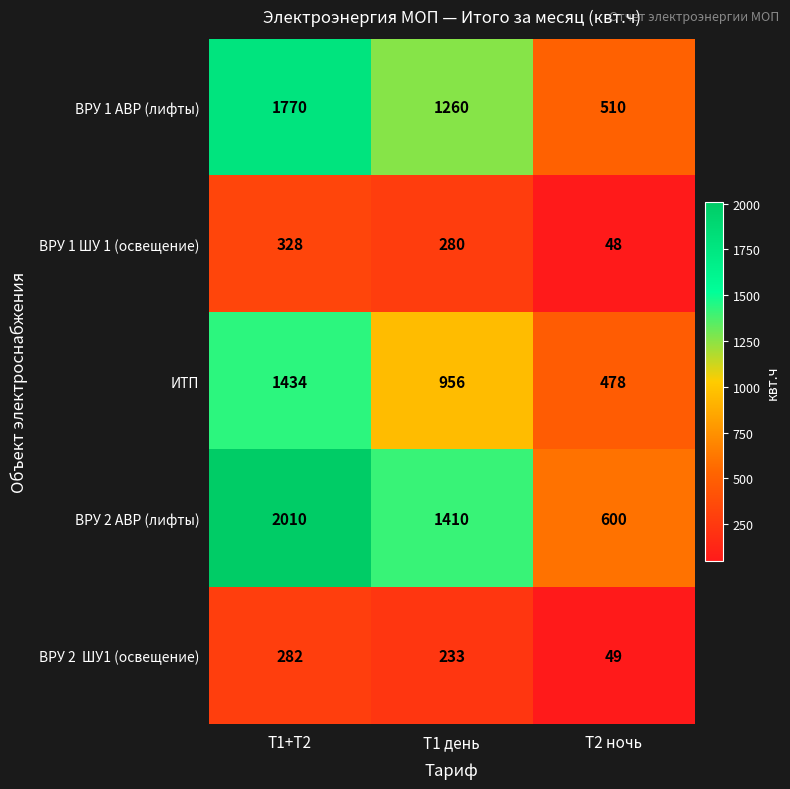

What is the difference between the ВРУ 1 ШУ 1 (освещение) values at Т2 ночь and Т1+Т2?

280